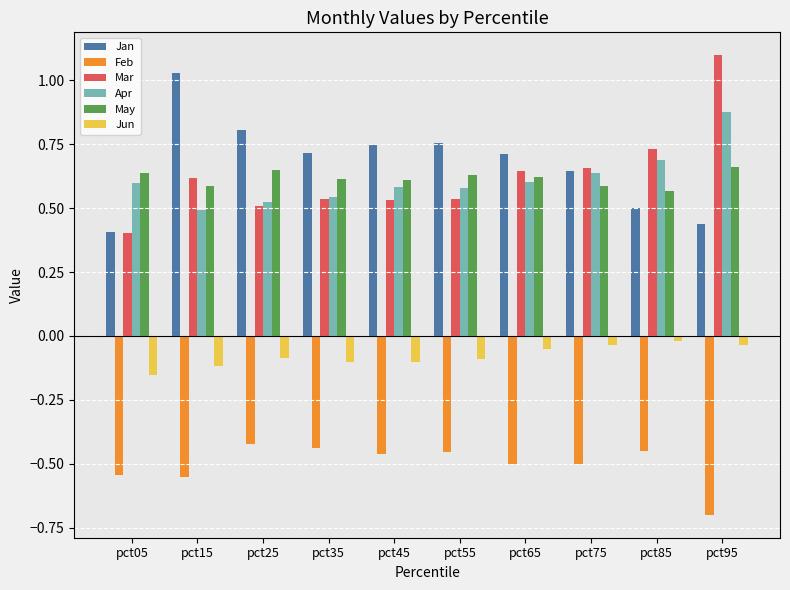

What is the sum of all May values?

6.2